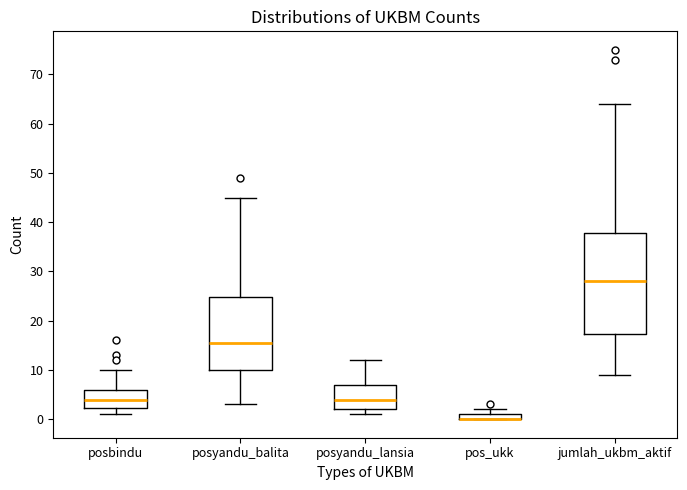

Where does the upper whisker of the box for jumlah_ukbm_aktif end on the y-axis? The values are not printed on the chart, so give them approximately, as read against the axis.

64